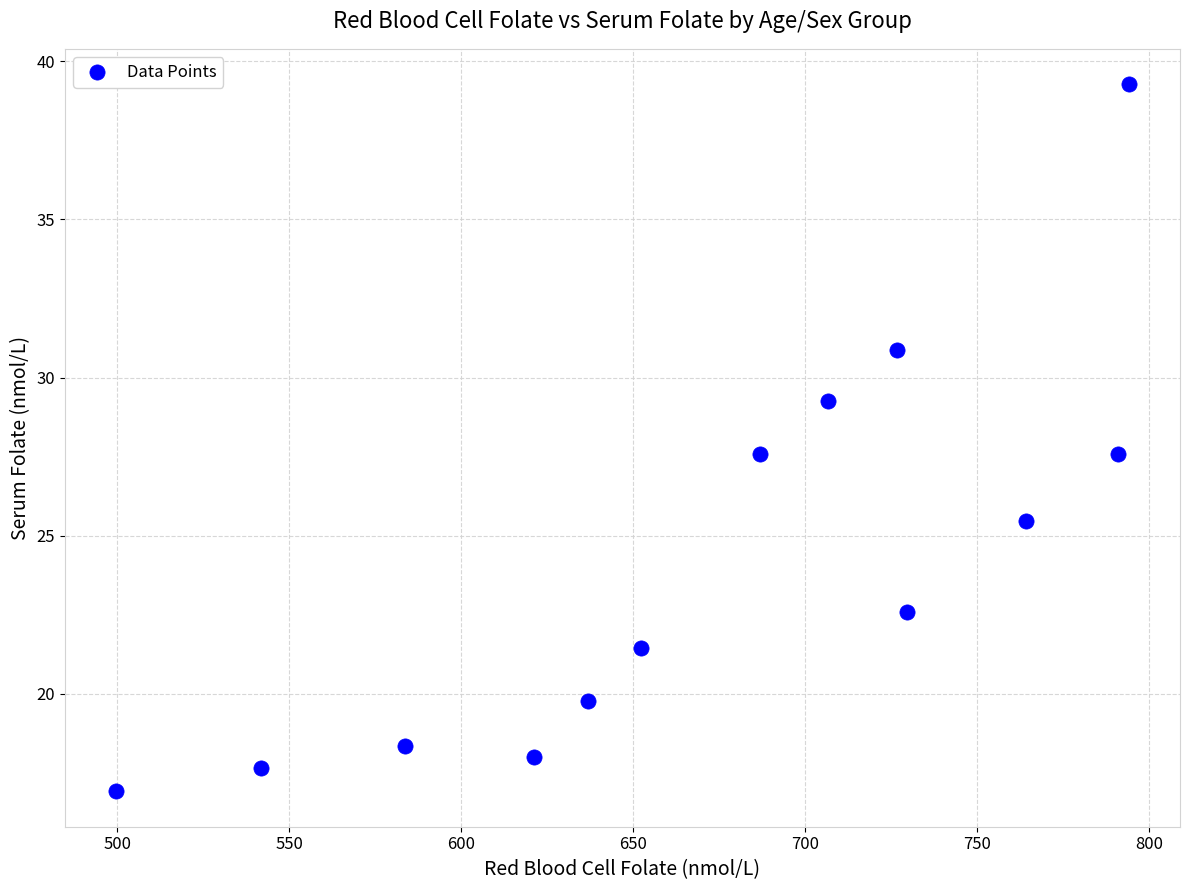

What is the range of X values (max minus min)?

294.7